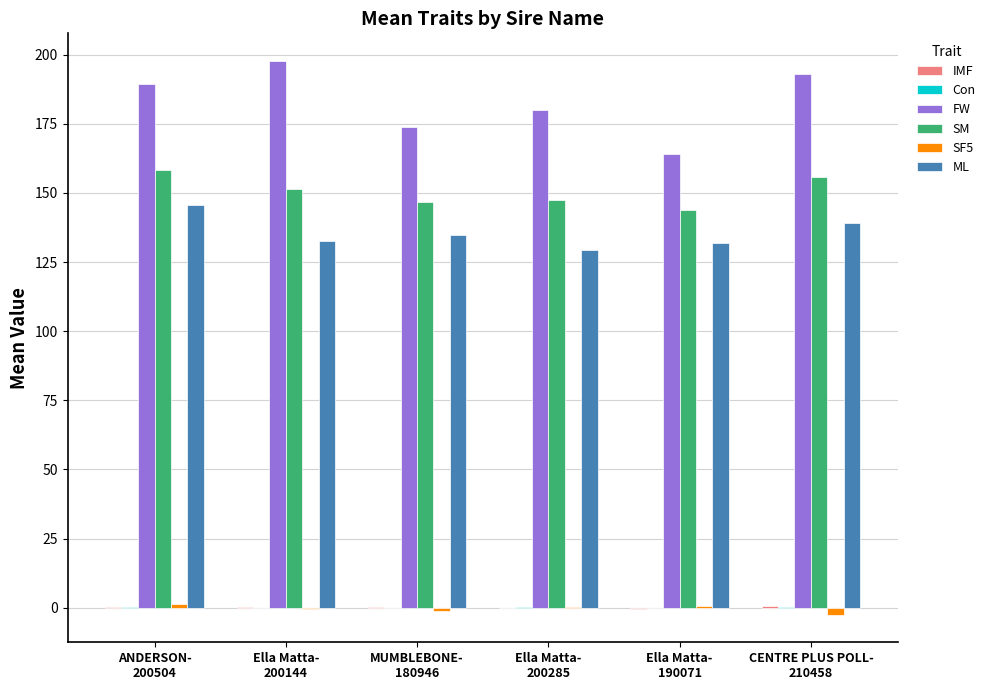

What is the greatest value displayed?

197.7